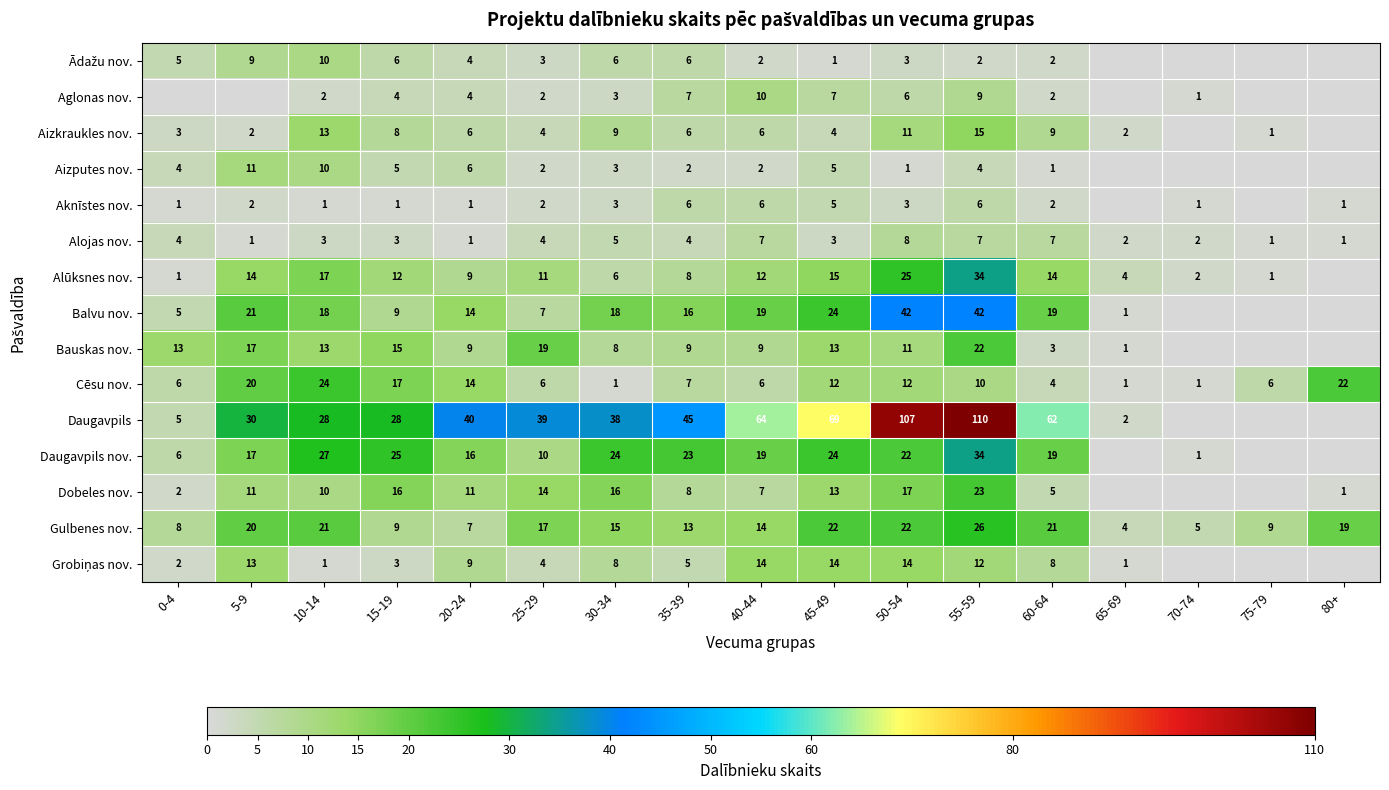

The Alojas nov. series shows 2 at 65-69. True or false?

True